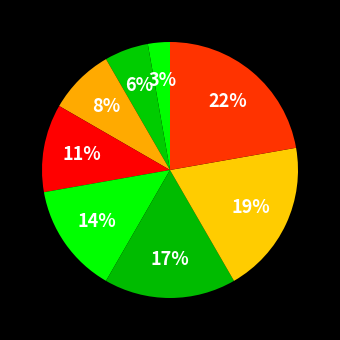

How many segments does this pie chart have?

8